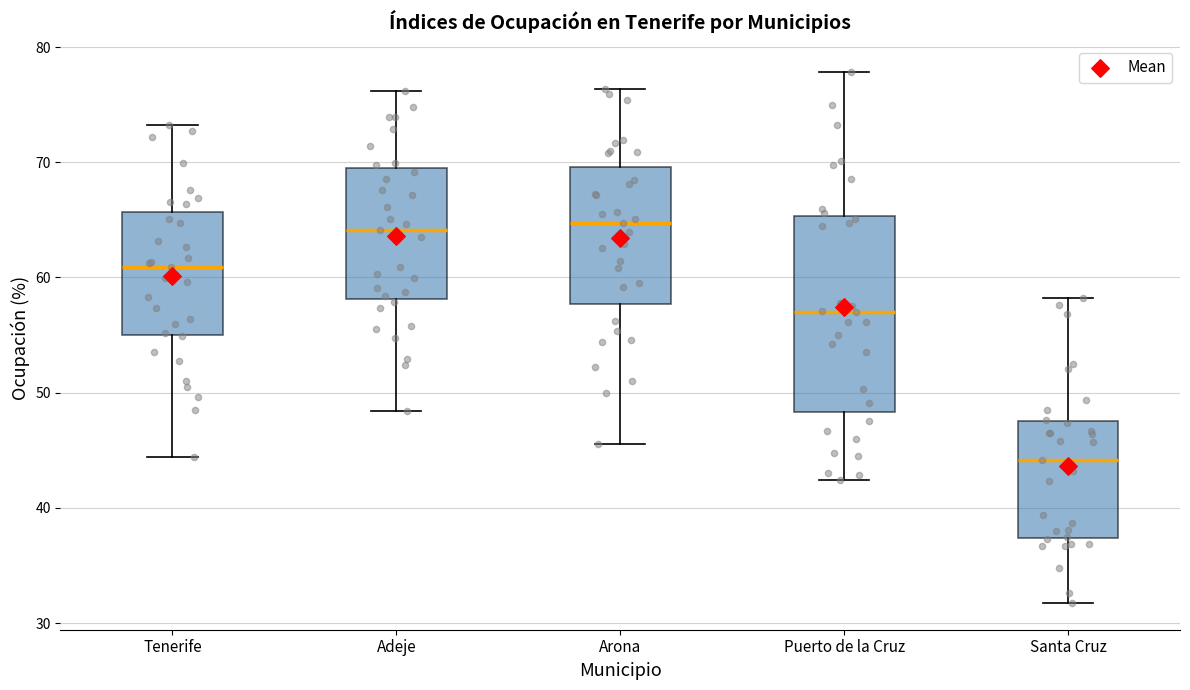

Reading left to right, read every box against the y-axis: the position of its median line, the range the box covers, and the ends of its whiskers. The values are not printed on the chart, so give them approximately, as read against the axis.

Tenerife: median 61, box 55 to 66, whiskers 44 to 73
Adeje: median 64, box 58 to 69, whiskers 48 to 76
Arona: median 65, box 58 to 70, whiskers 46 to 76
Puerto de la Cruz: median 57, box 48 to 65, whiskers 42 to 78
Santa Cruz: median 44, box 37 to 48, whiskers 32 to 58